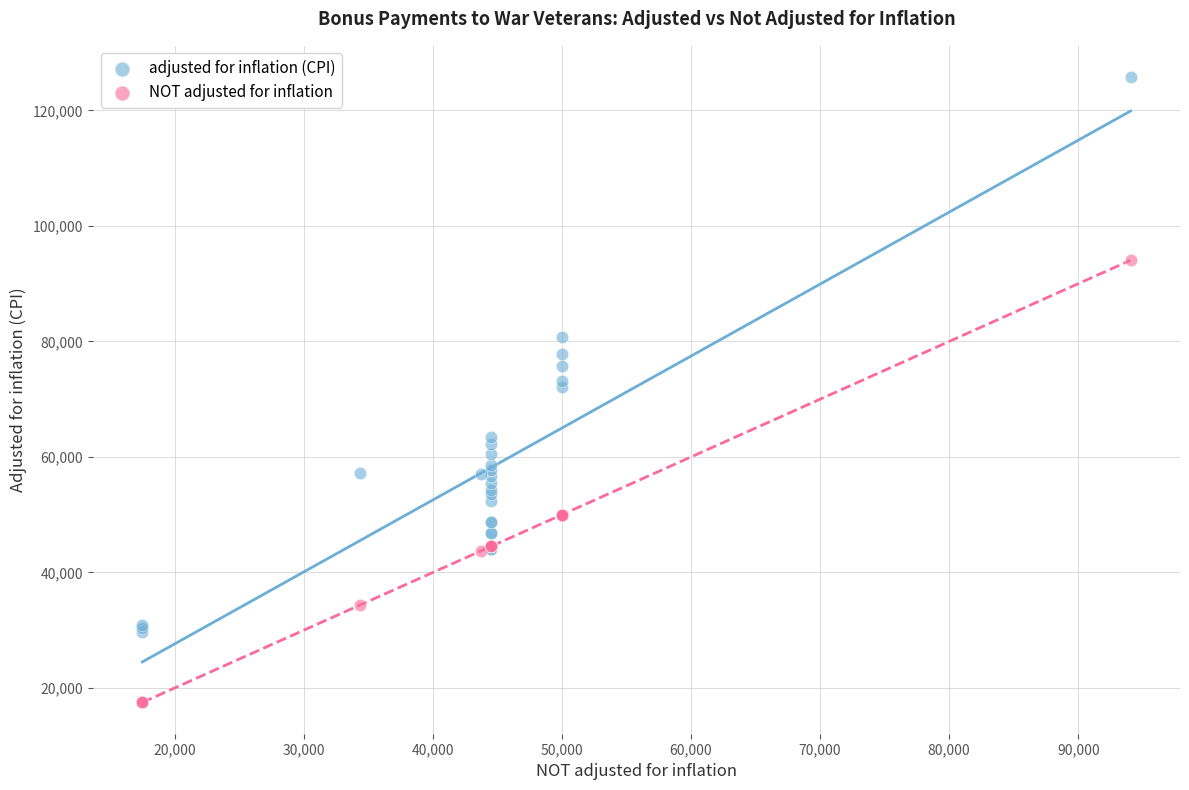

Which series contains the highest Y value?

adjusted for inflation (CPI)